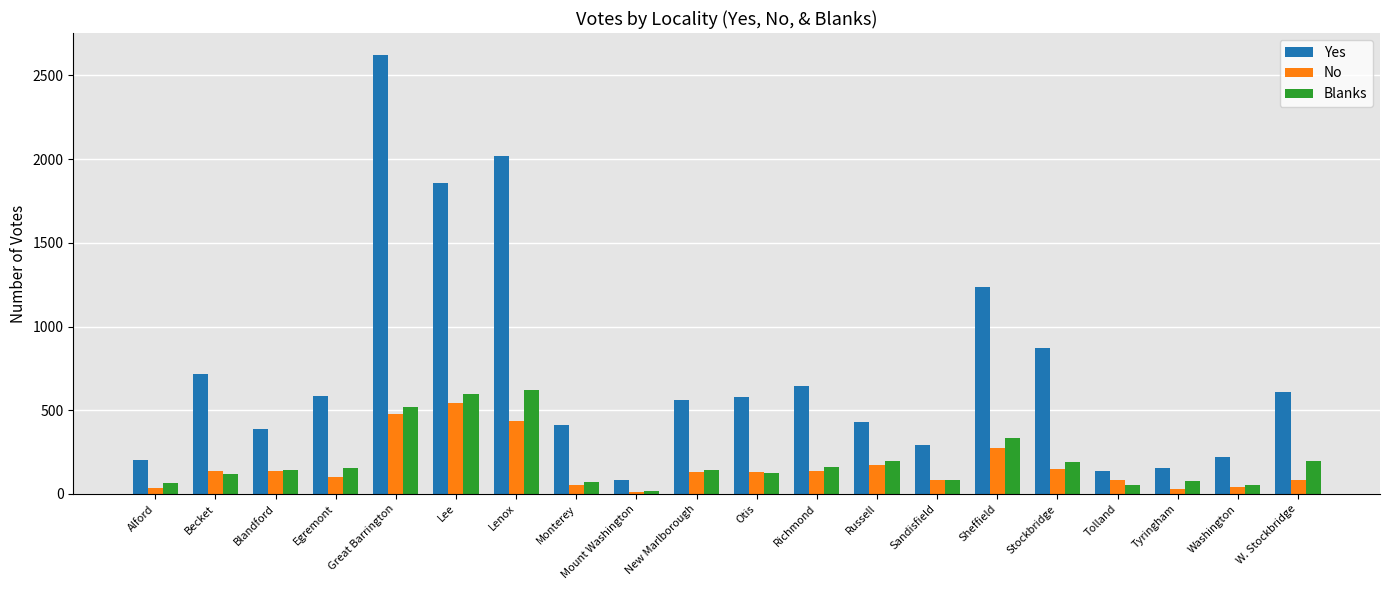

What is the difference between the No values at Otis and Tolland?

46